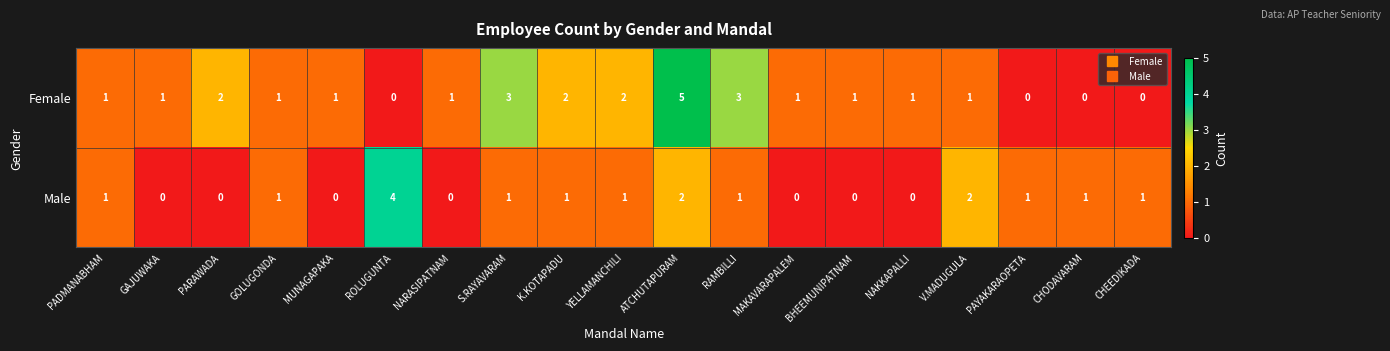

Which category has the highest value in the Male series?

ROLUGUNTA